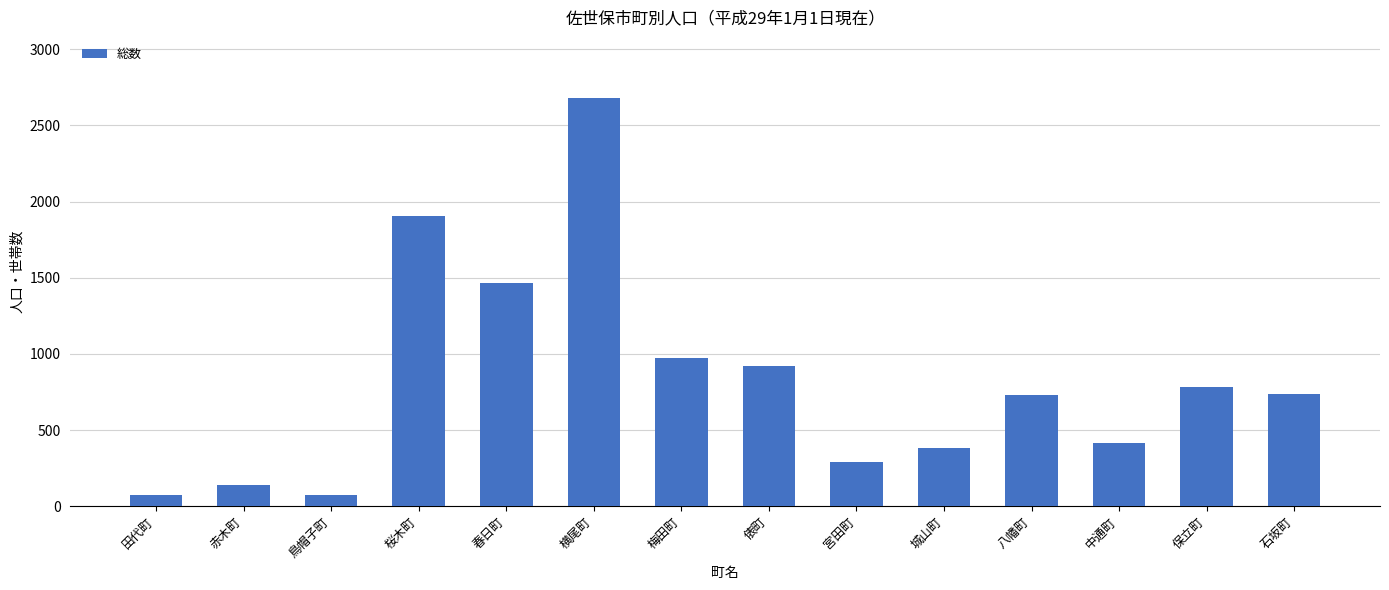

Read the value at 俵町.

919